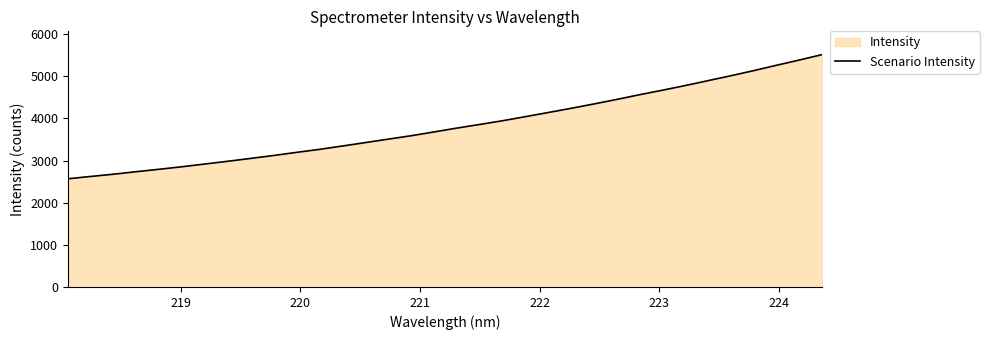

What is the smallest value displayed?

2567.3